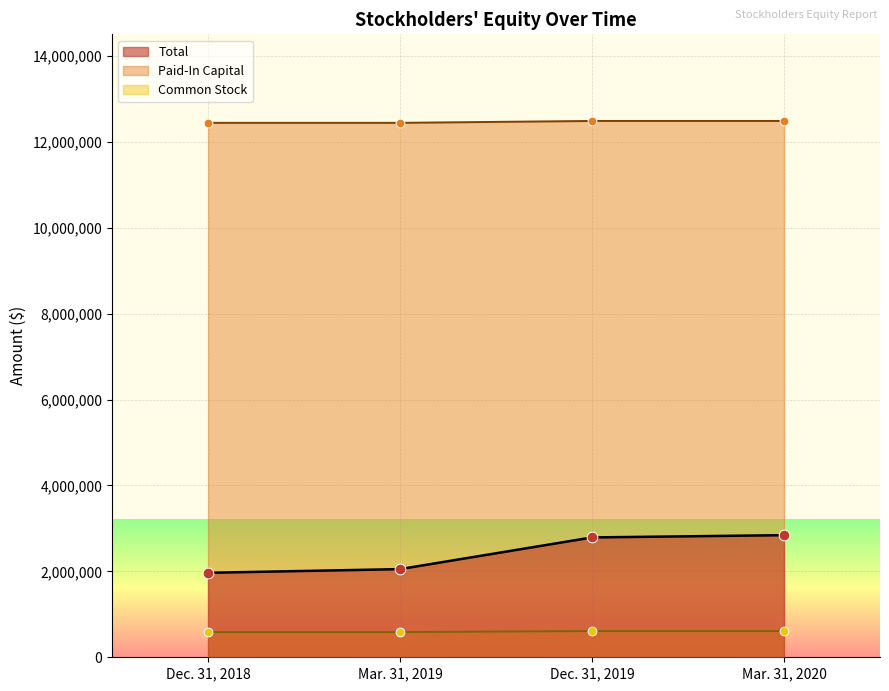

What is the change in value from Dec. 31, 2018 to Mar. 31, 2020?

+875600